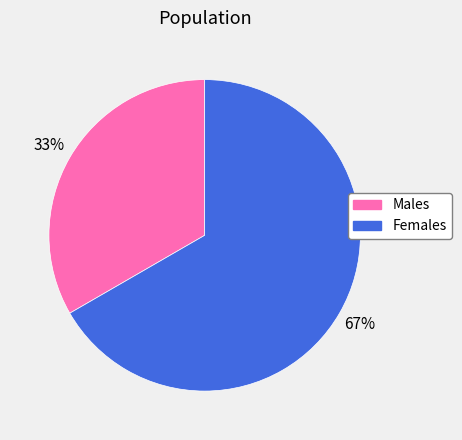

Does any single category account for the majority?

Yes